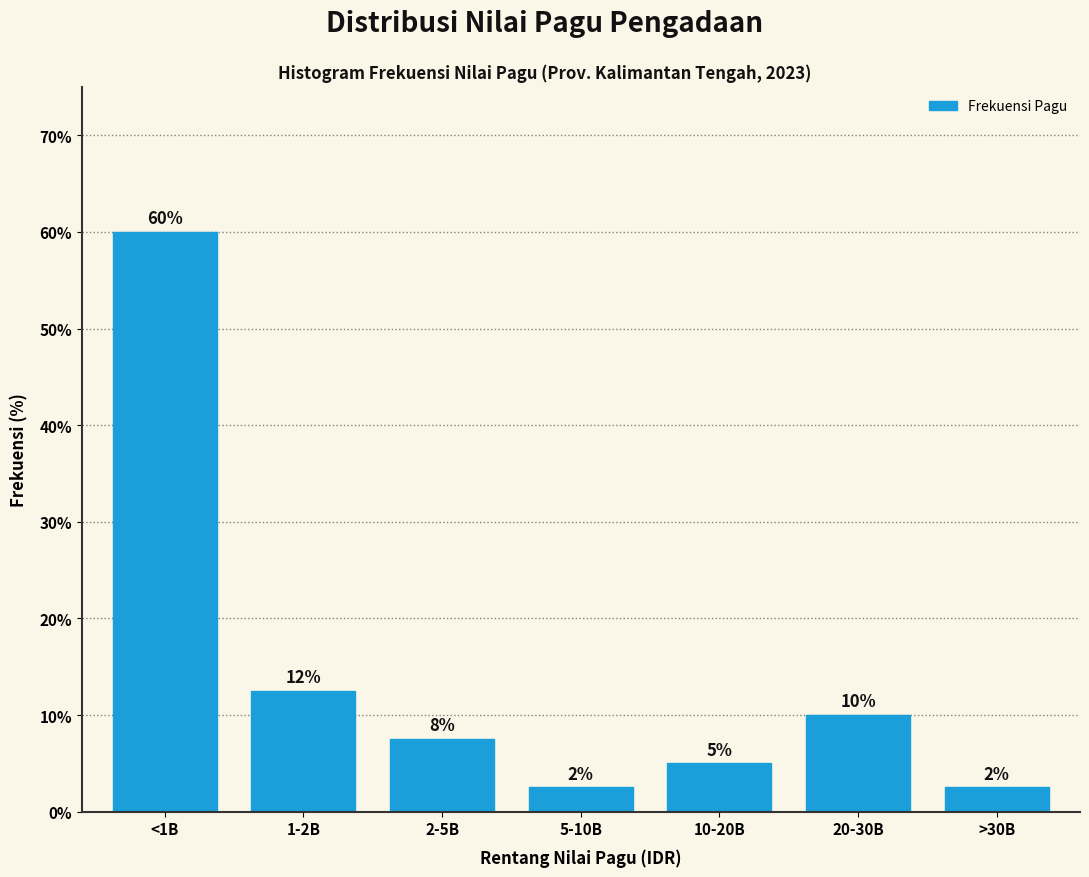

Are the bars horizontal?

No